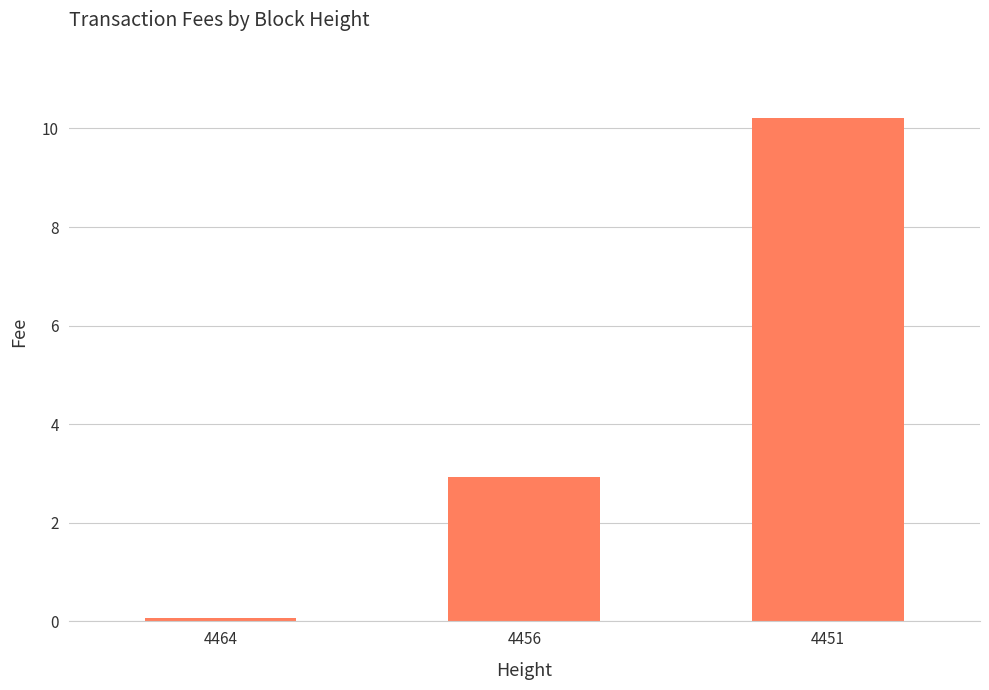

True or false: the data shows 2.9 at 4456.

True